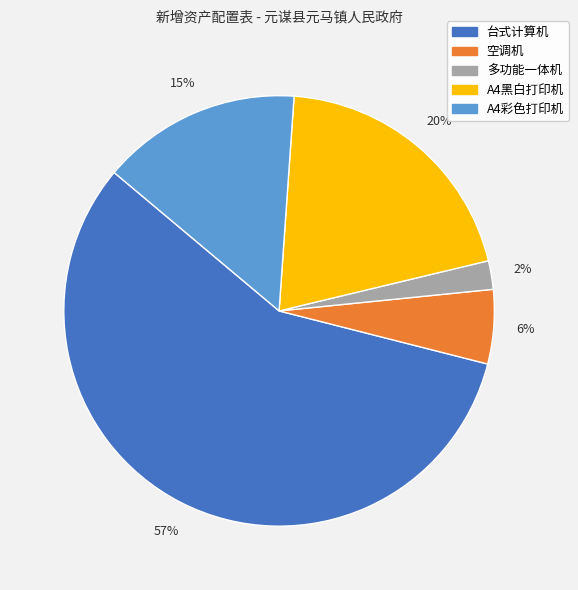

Is the sum of A4黑白打印机 and 台式计算机 greater than half?

Yes